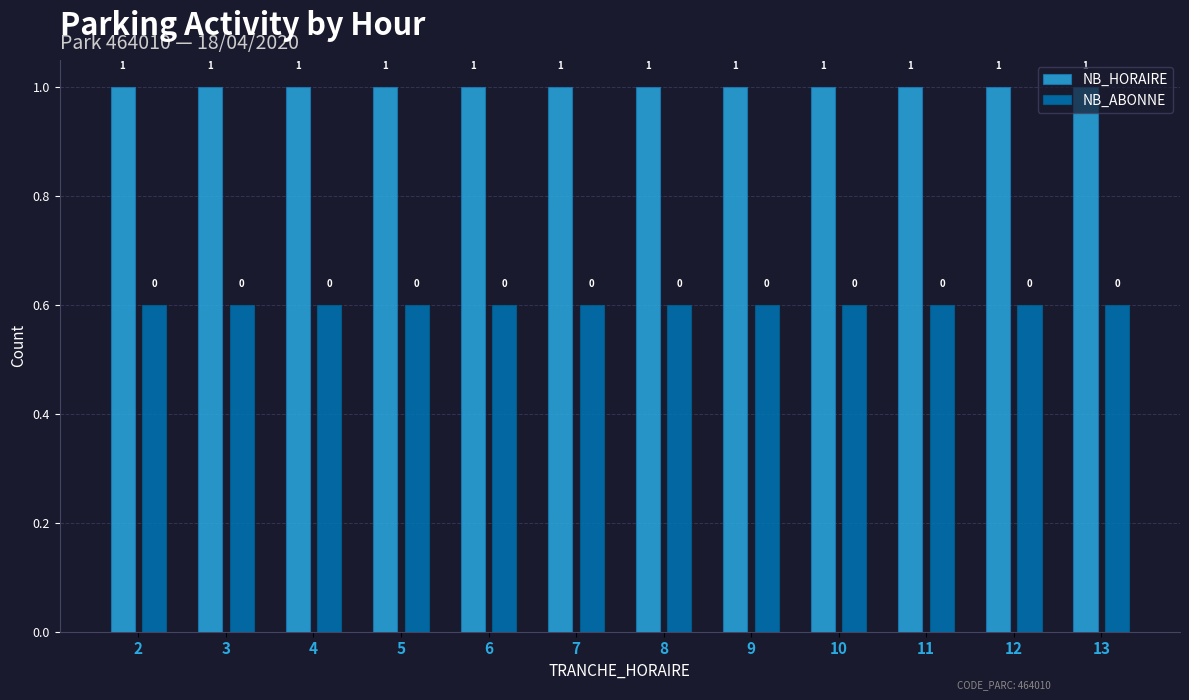

What is the approximate value of NB_HORAIRE at 10?

1.0